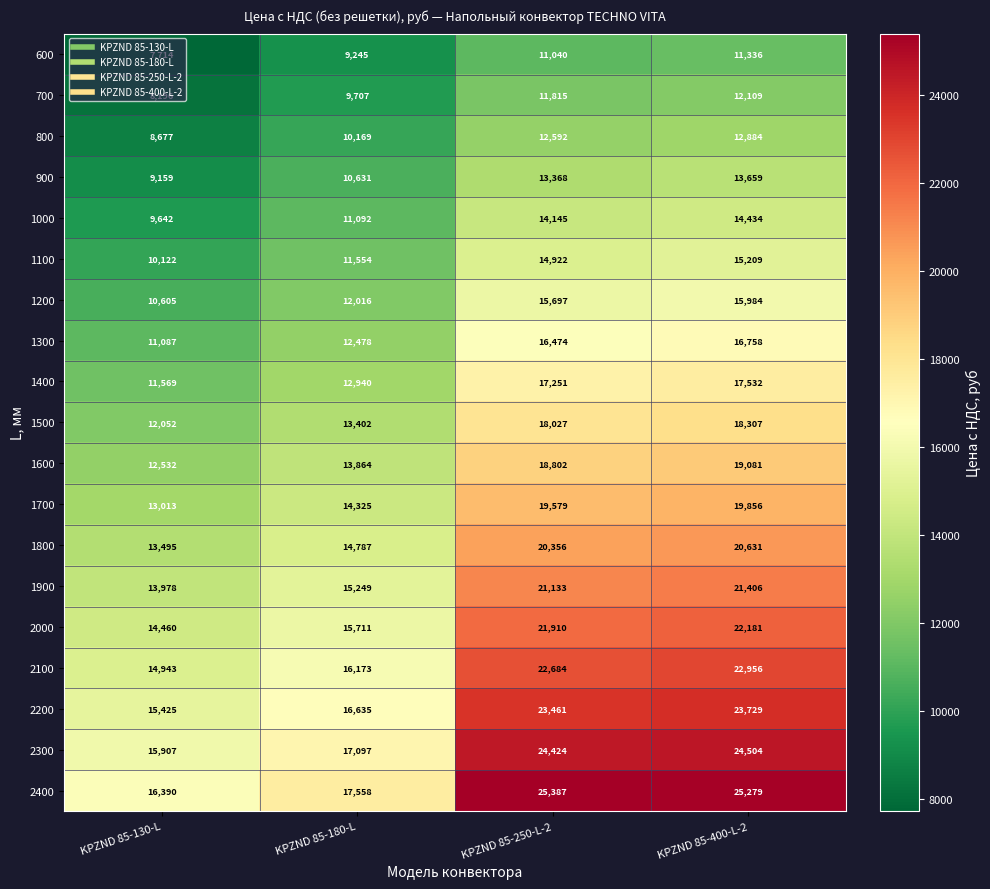

How many distinct data groups are displayed?

19